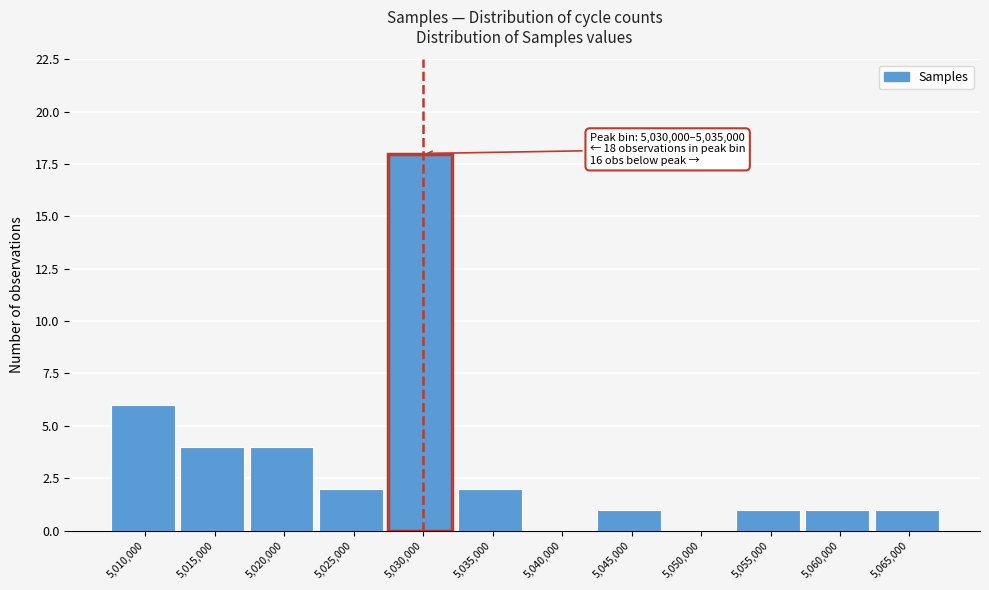

Reading left to right, what are all the values shown in this chart?

5,010,000=6	5,015,000=4	5,020,000=4	5,025,000=2	5,030,000=18	5,035,000=2	5,040,000=0	5,045,000=1	5,050,000=0	5,055,000=1	5,060,000=1	5,065,000=1